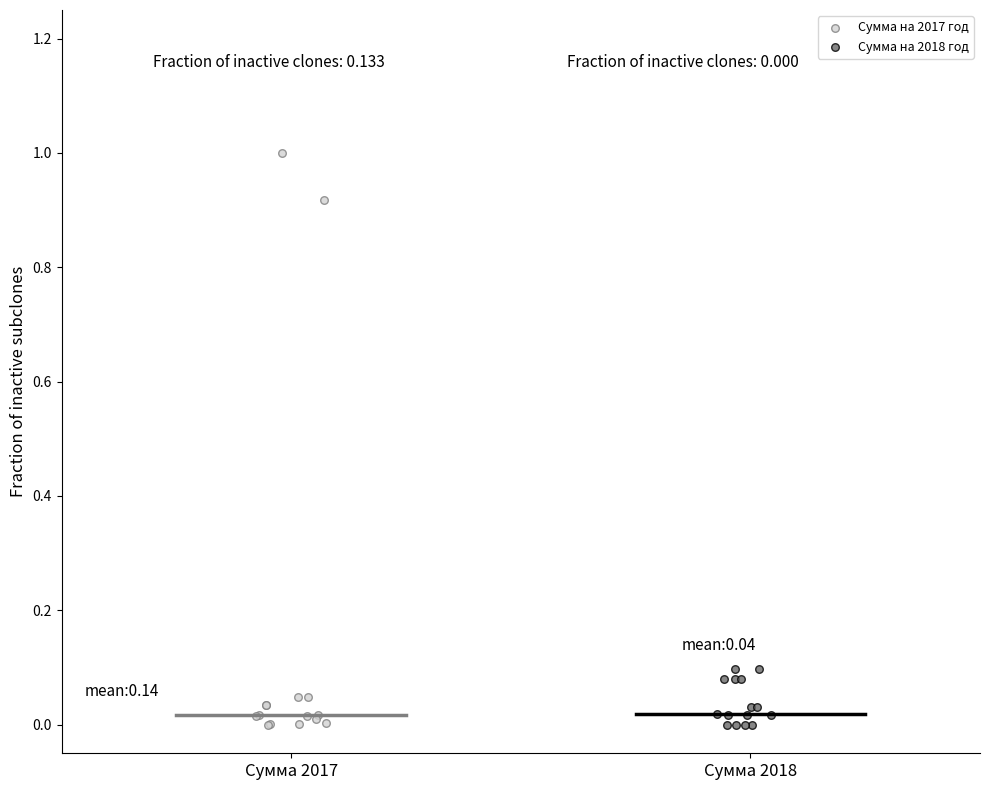

Which series has the widest spread of Y values?

Сумма на 2017 год